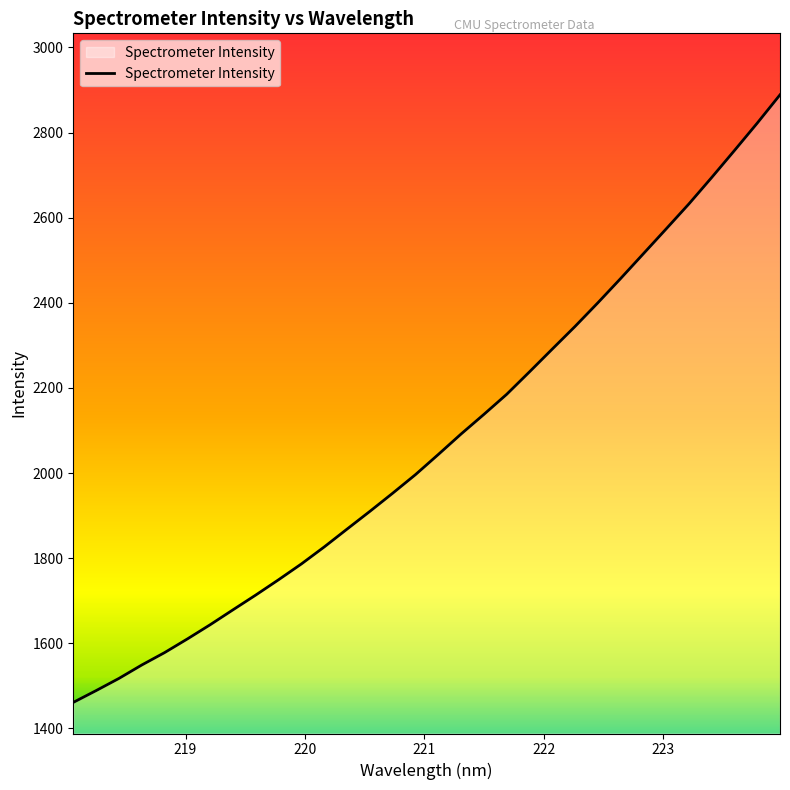

What is the greatest value displayed?

2888.6